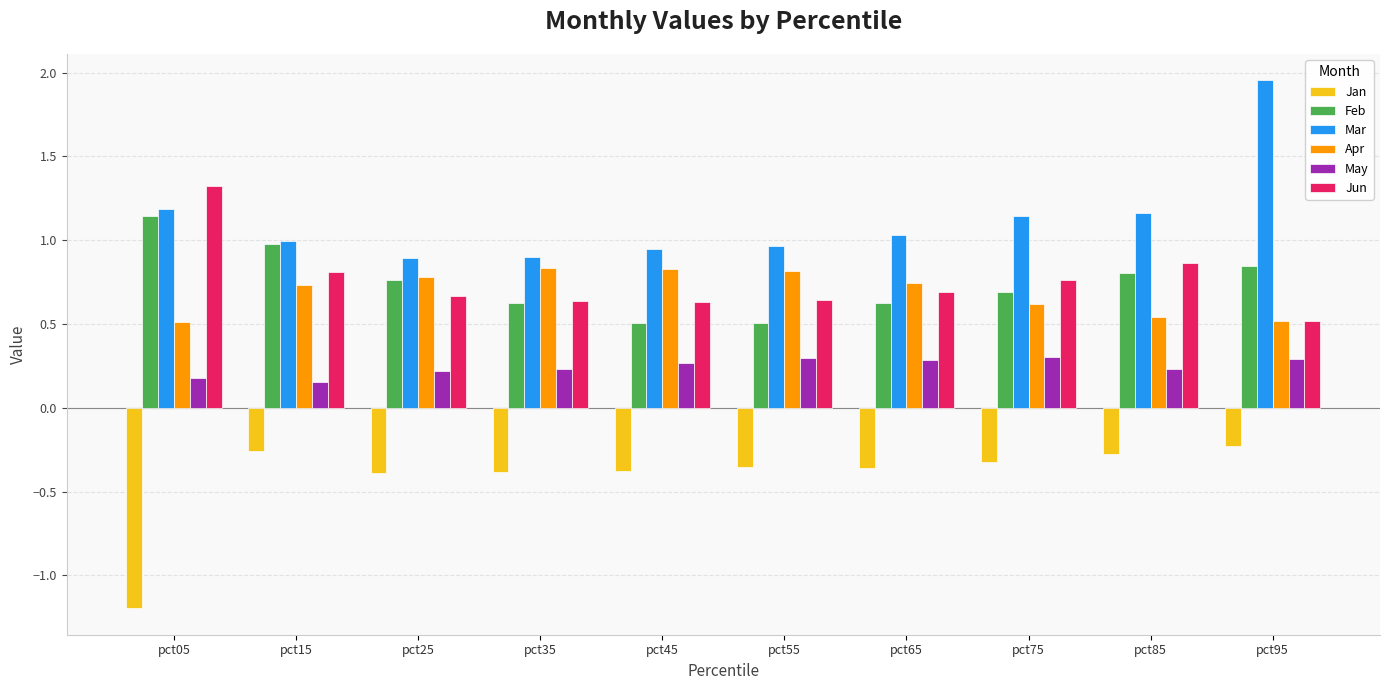

What is the sum of all Jun values?

7.5